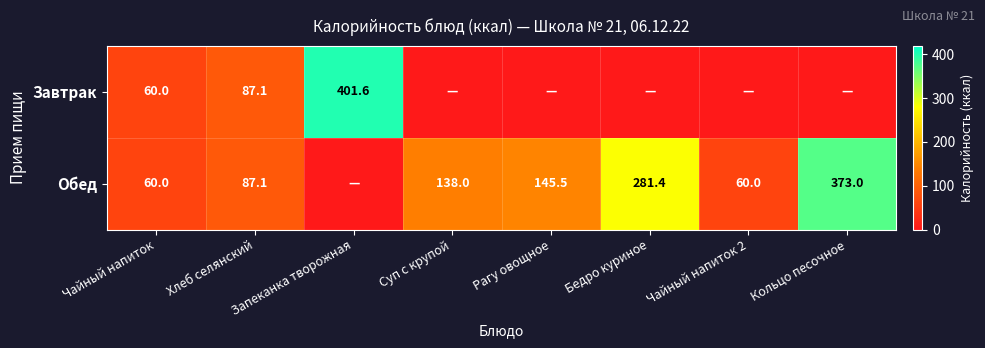

At which category is the sum across all series the highest?

Запеканка творожная